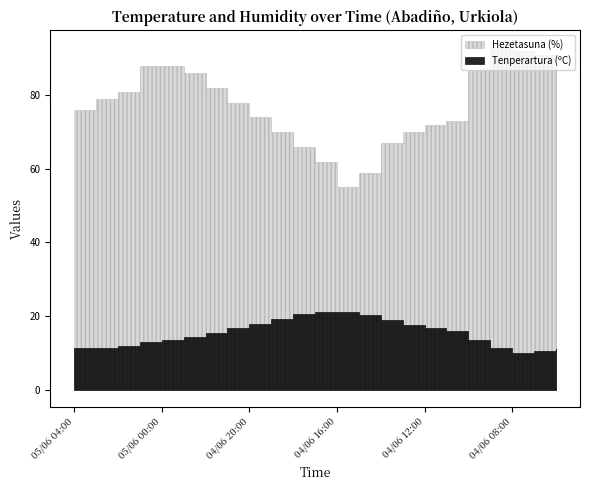

Which has a higher value, 04/06 13:00 or 05/06 04:00?

04/06 13:00